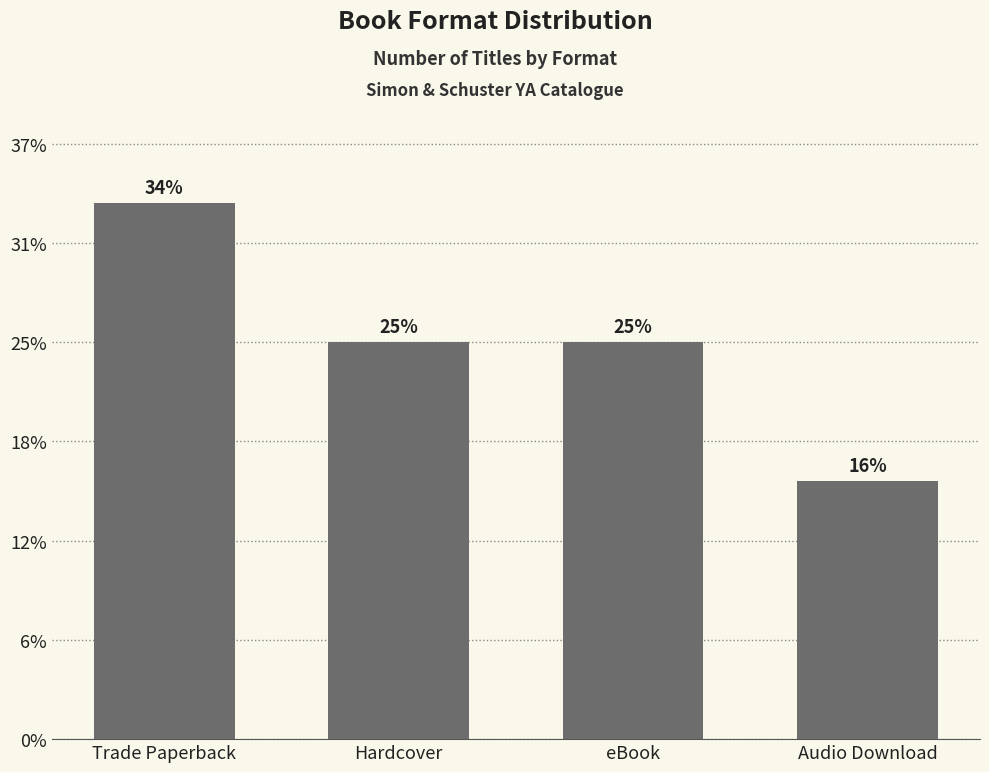

At which category does the chart reach its minimum across all series?

Audio Download